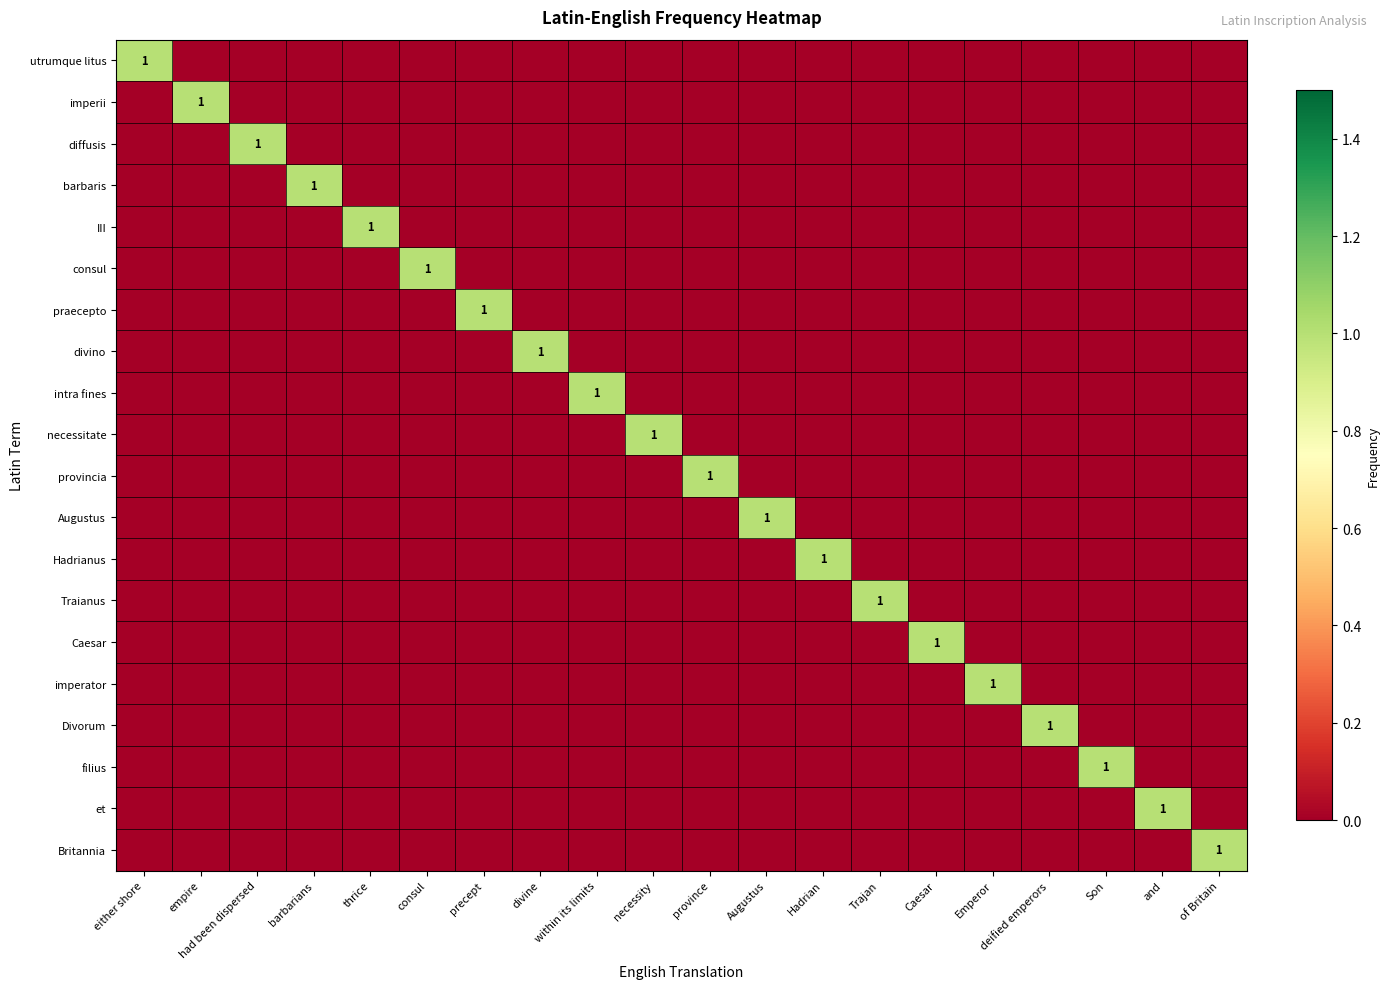

Which series has the largest total across all categories?

utrumque litus